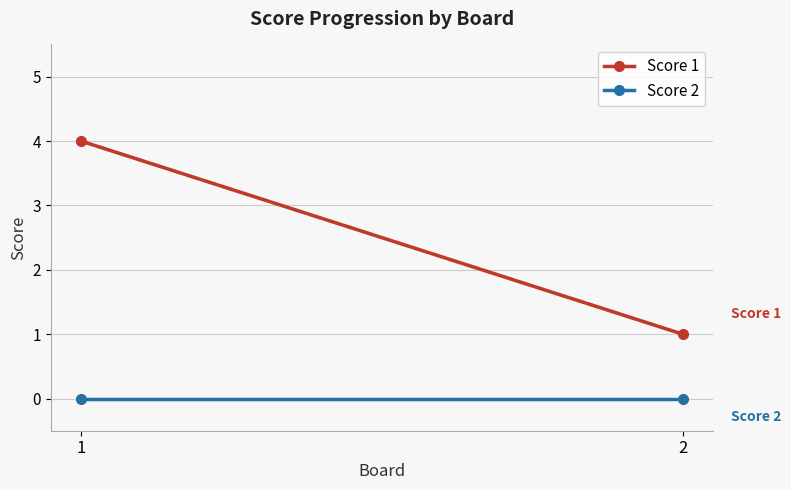

What are all the series names shown in the legend?

Score 1, Score 2